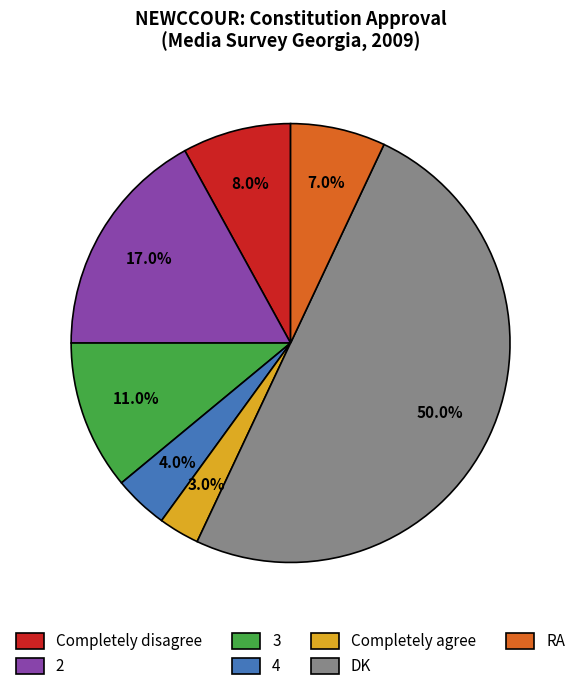

Does 2 account for over 50% of the chart?

No